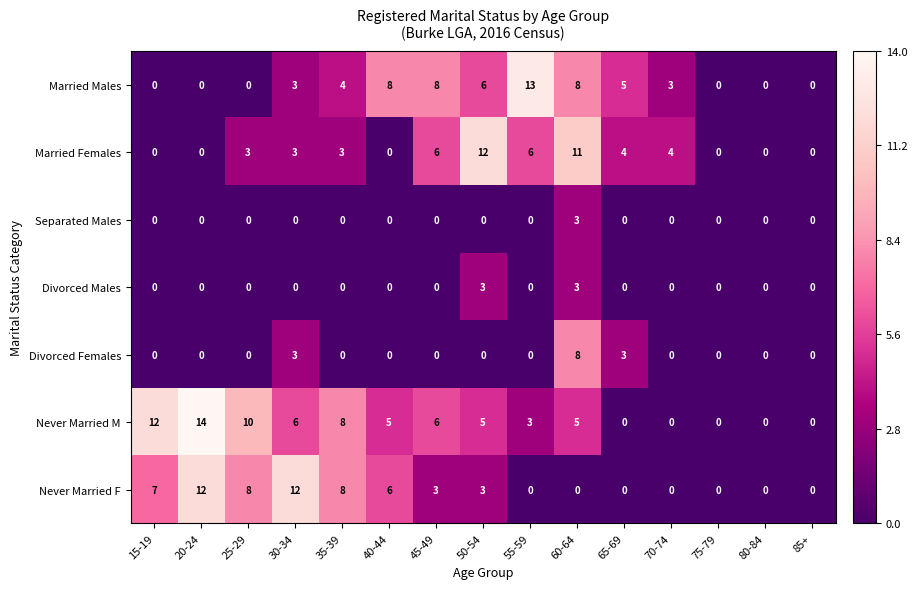

Which series changed the most between 50-54 and 75-79?

Married Females